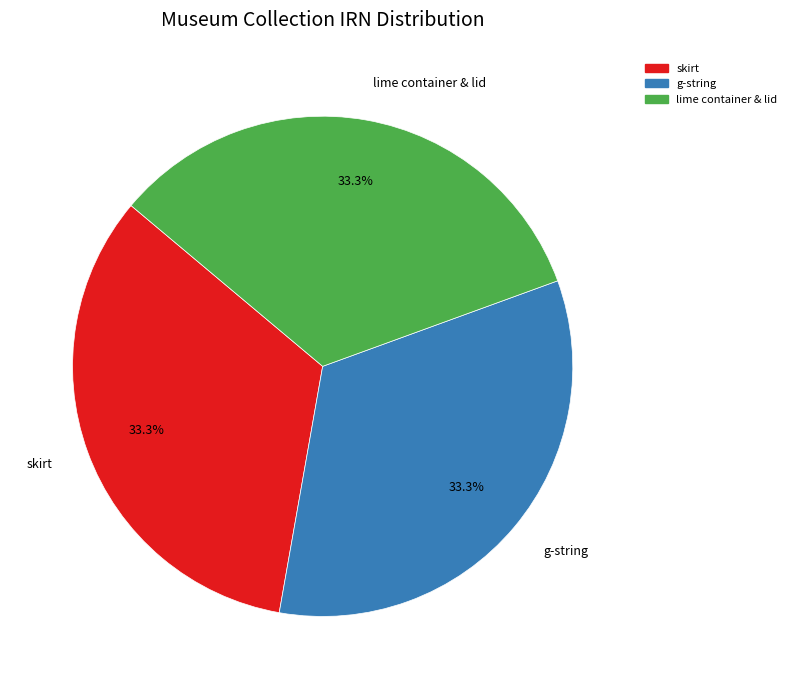

What is the ratio of the value at skirt to the value at lime container & lid?

1.0